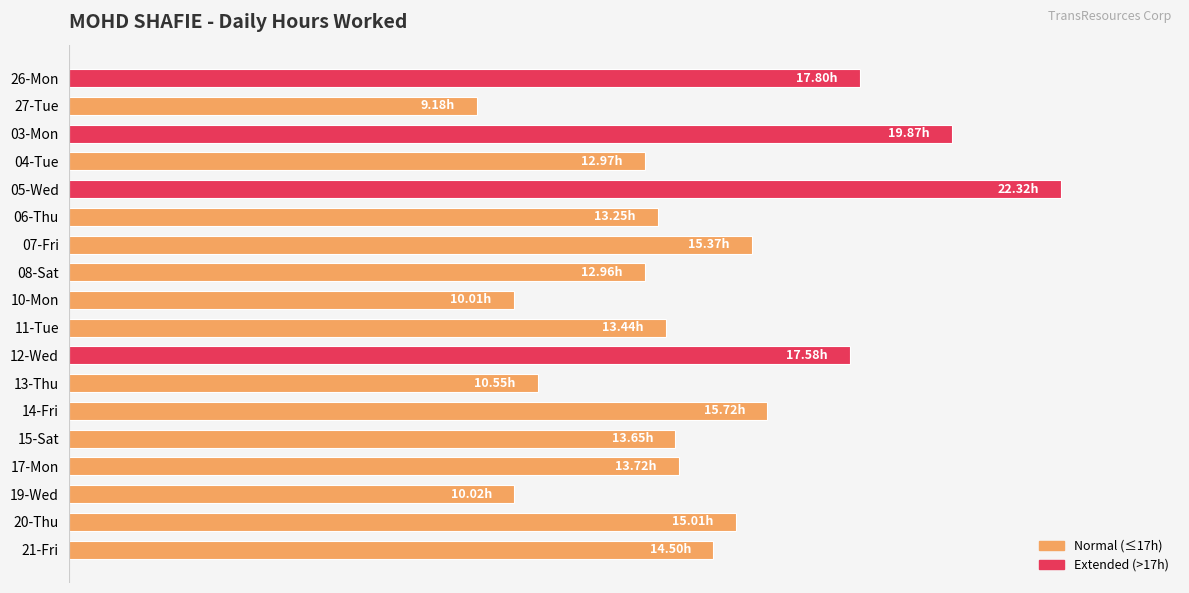

Does the chart contain any negative values?

No